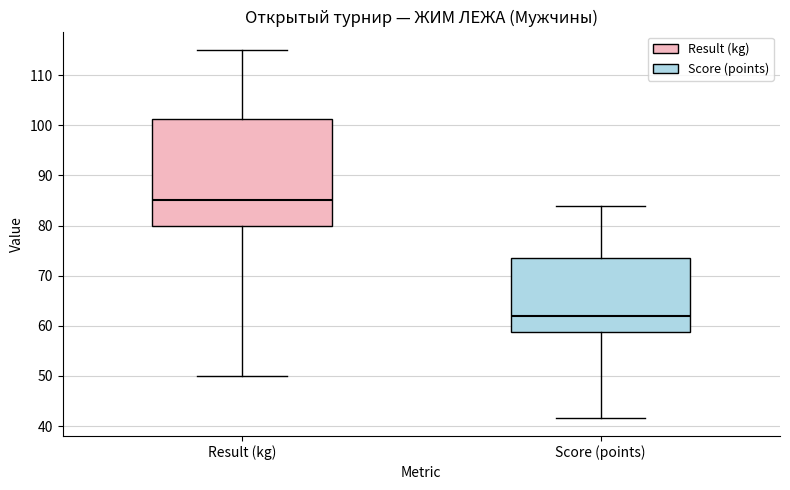

Reading left to right, transcribe this box plot: for each box, give where its median line is, the range the box spans, and where its two whiskers end, as read against the y-axis. The values are not printed on the chart, so give them approximately, as read against the axis.

Result (kg): median 85, box 80 to 101, whiskers 50 to 115
Score (points): median 62, box 59 to 74, whiskers 42 to 84